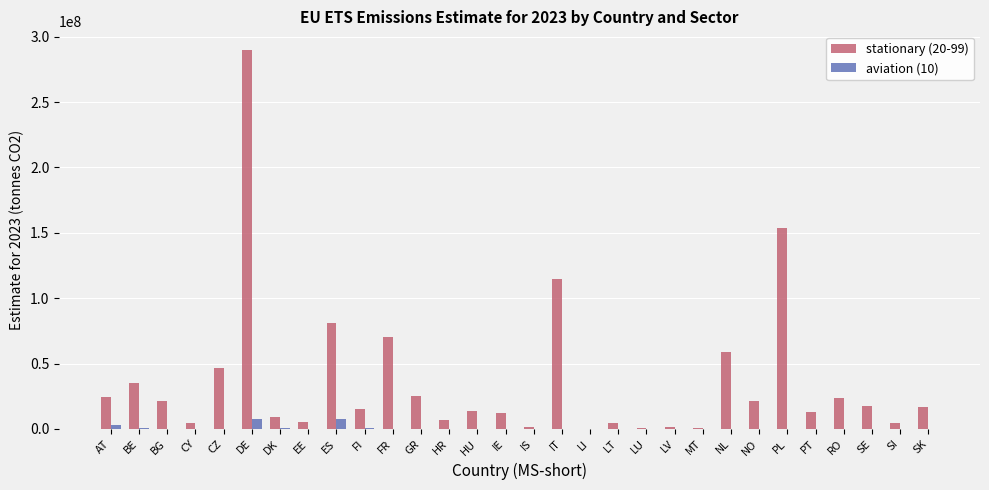

How many distinct data groups are displayed?

2